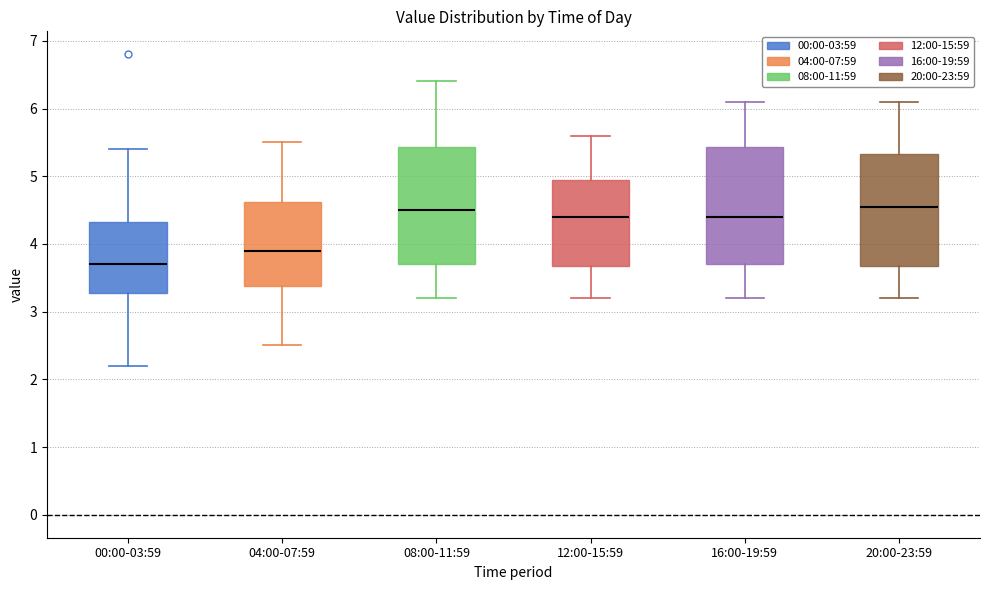

Reading left to right, transcribe this box plot: for each box, give where its median line is, the range the box spans, and where its two whiskers end, as read against the y-axis. The values are not printed on the chart, so give them approximately, as read against the axis.

00:00-03:59: median 3.7, box 3.3 to 4.3, whiskers 2.2 to 5.4
04:00-07:59: median 3.9, box 3.4 to 4.6, whiskers 2.5 to 5.5
08:00-11:59: median 4.5, box 3.7 to 5.4, whiskers 3.2 to 6.4
12:00-15:59: median 4.4, box 3.7 to 5.0, whiskers 3.2 to 5.6
16:00-19:59: median 4.4, box 3.7 to 5.4, whiskers 3.2 to 6.1
20:00-23:59: median 4.6, box 3.7 to 5.3, whiskers 3.2 to 6.1